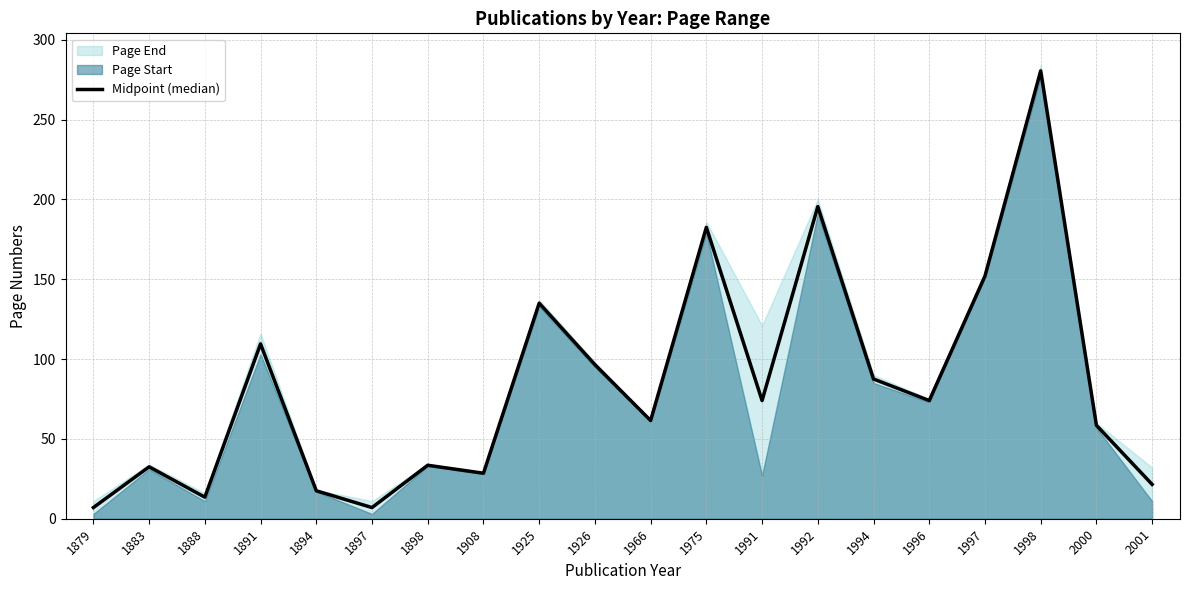

What is the maximum value shown in the chart?

280.5